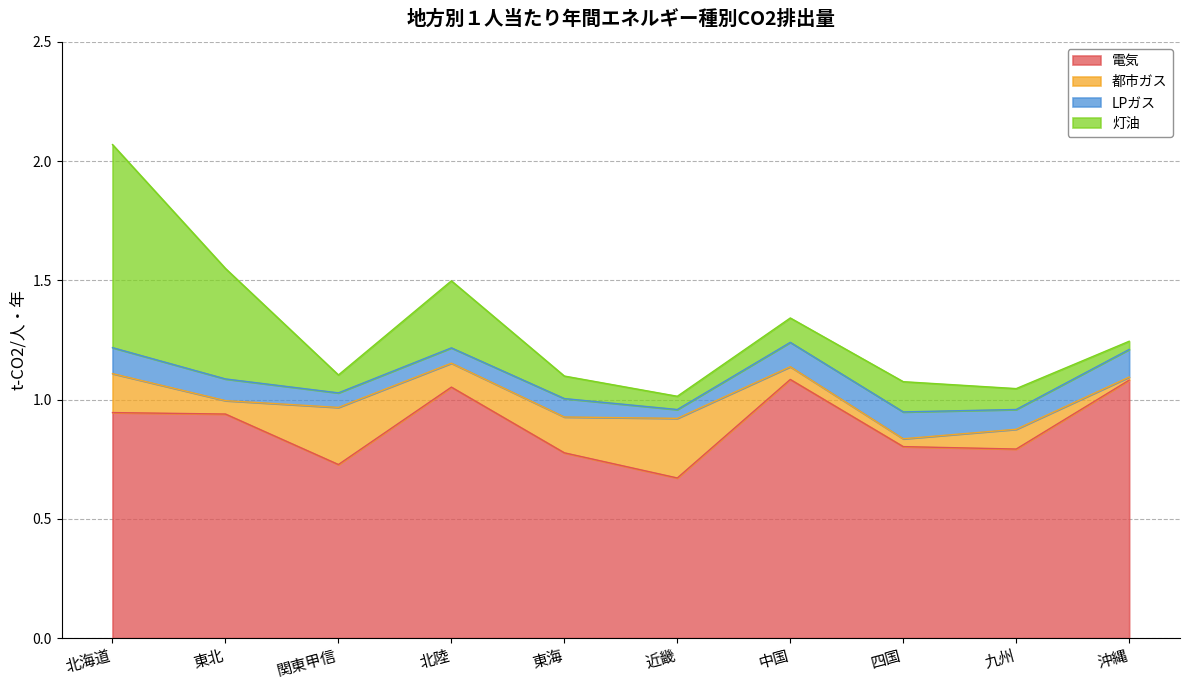

True or false: LPガス and 電気 intersect in this chart.

False